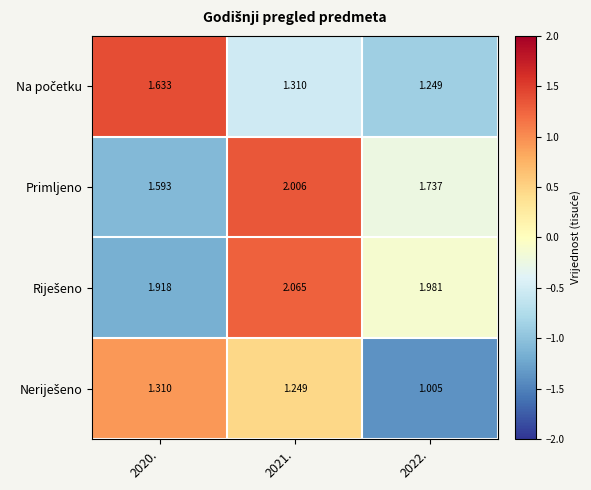

Which series changed the most between 2020. and 2021.?

Primljeno